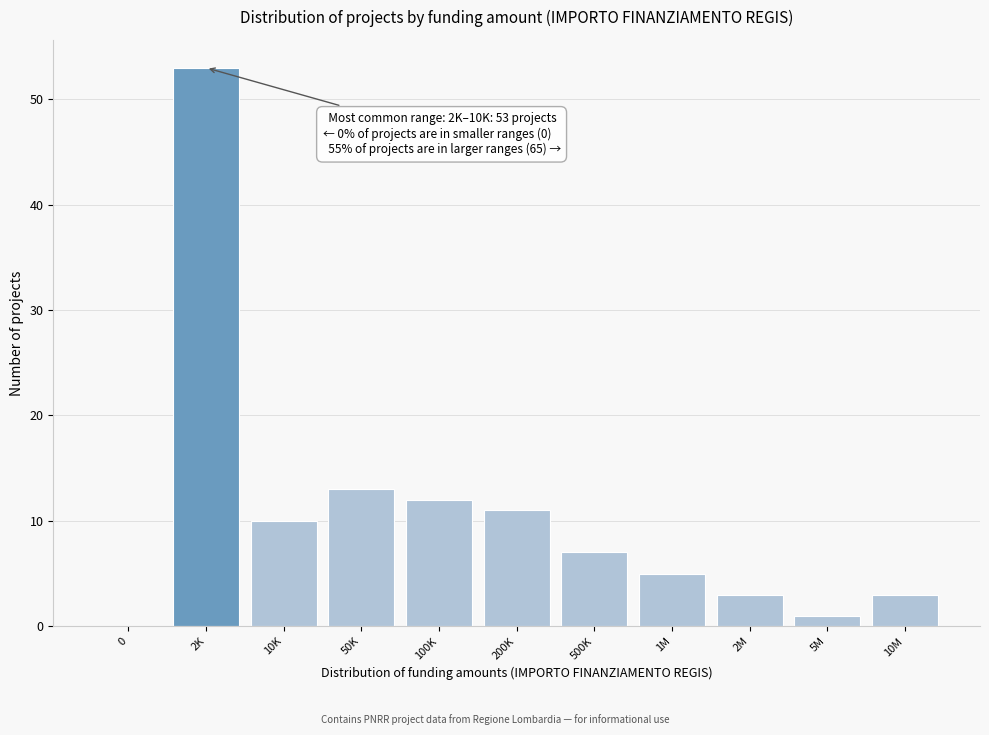

Reading right to left, what are all the values shown in this chart?

10M=3	5M=1	2M=3	1M=5	500K=7	200K=11	100K=12	50K=13	10K=10	2K=53	0=0